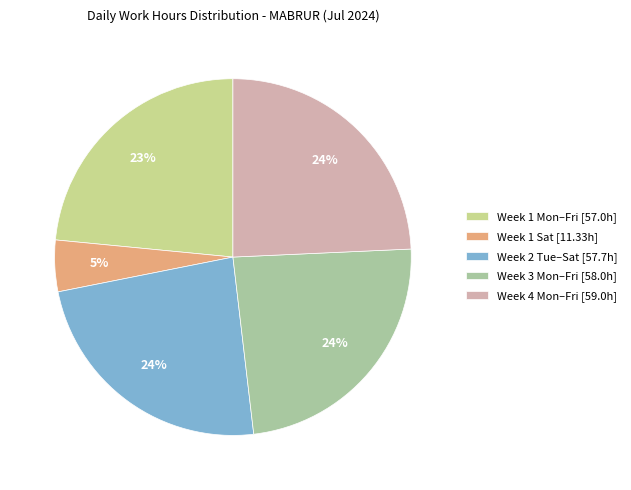

Which slice is the smallest?

Week 1 Sat [11.33h]